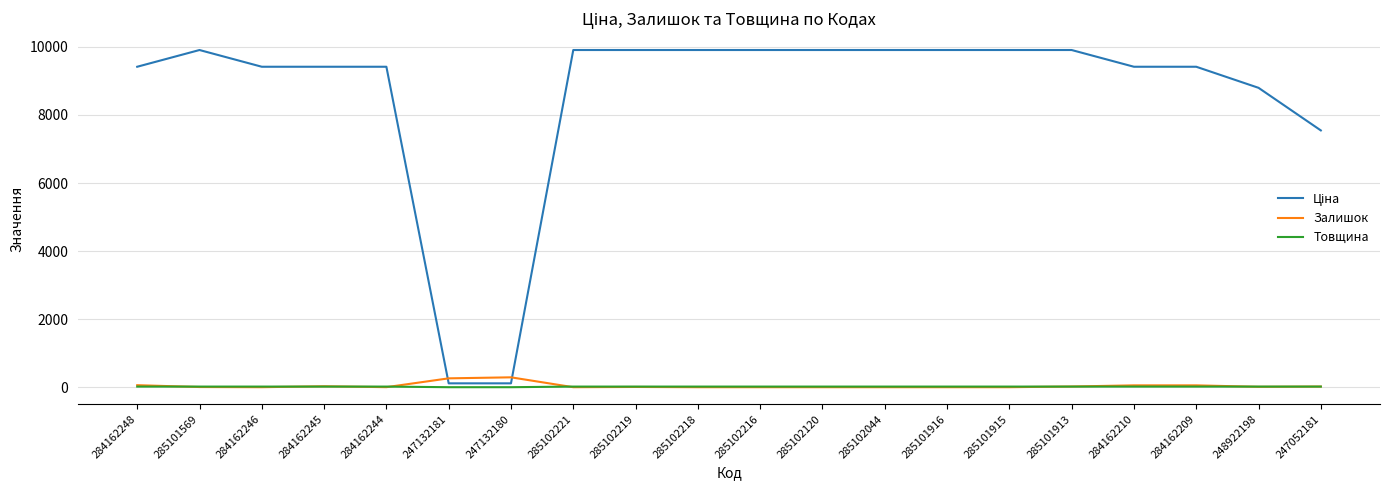

What is the maximum value shown in the chart?

9908.5